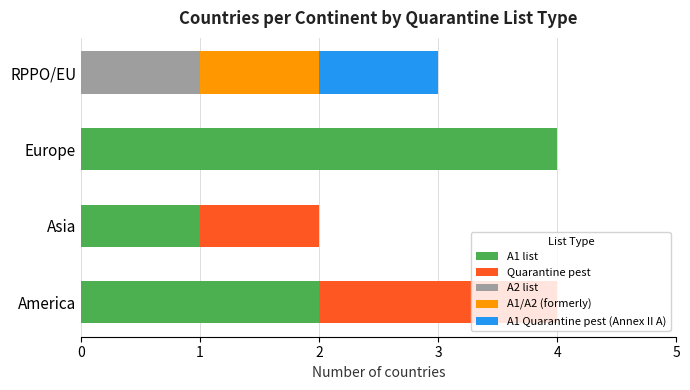

What is the total value across all series at RPPO/EU?

3